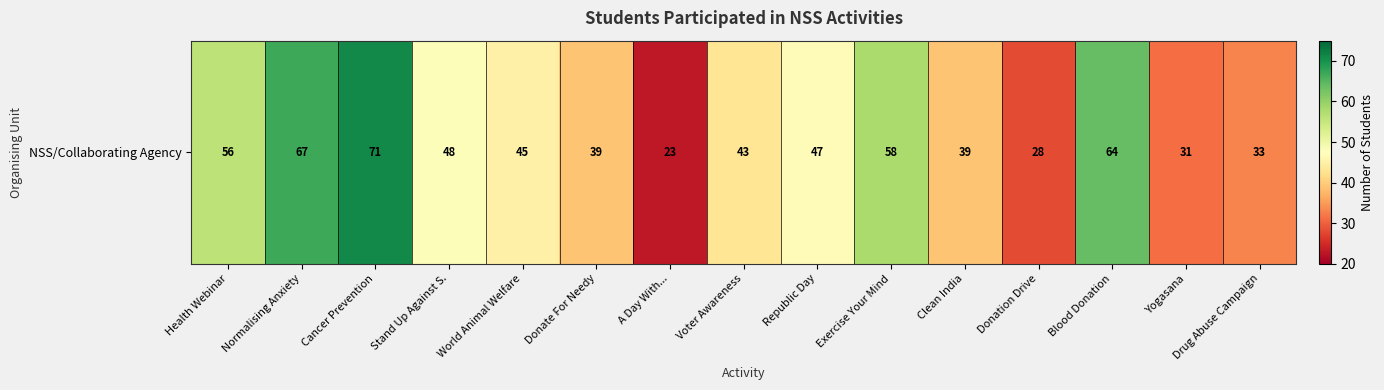

How many categories are shown in the chart?

15